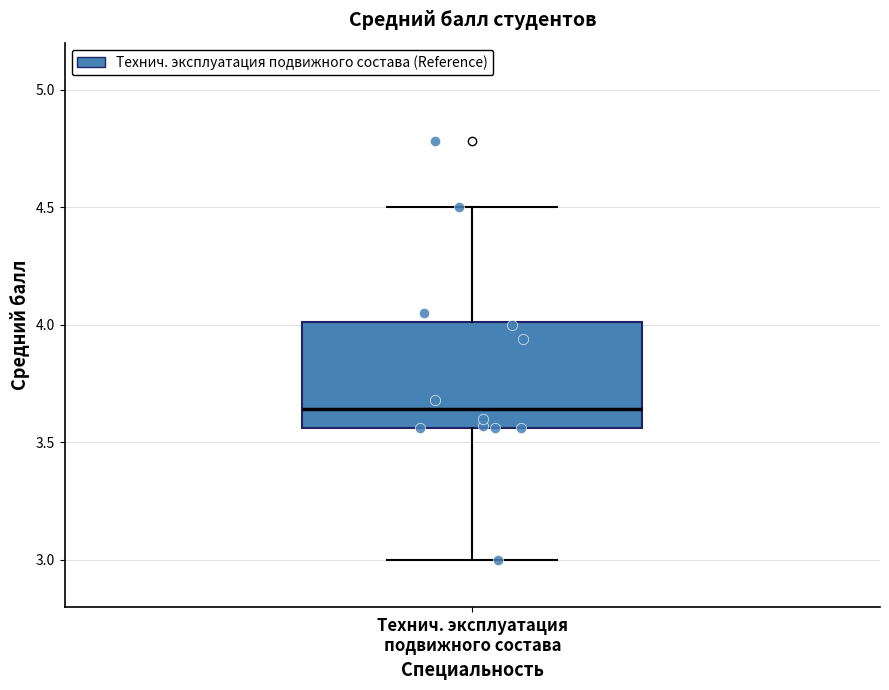

Transcribe this box plot: give where the median line is, the range the box spans, and where the two whiskers end, as read against the y-axis. The values are not printed on the chart, so give them approximately, as read against the axis.

median 3.65, box 3.55 to 4.00, whiskers 3.00 to 4.50